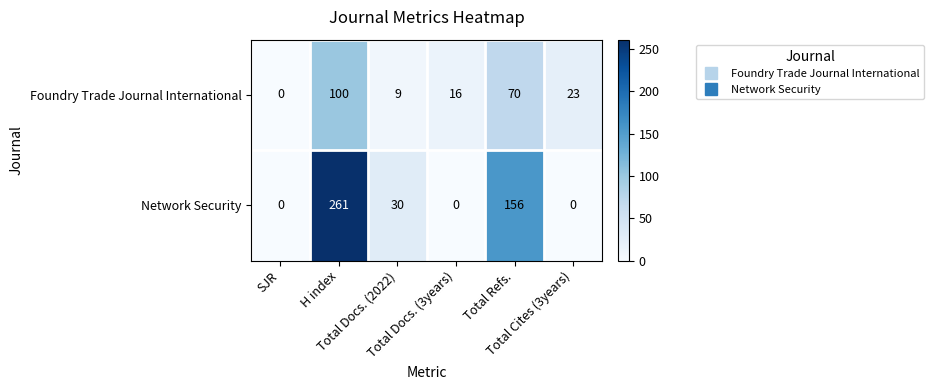

List the series in order of their overall mean, lowest first.

Foundry Trade Journal International, Network Security